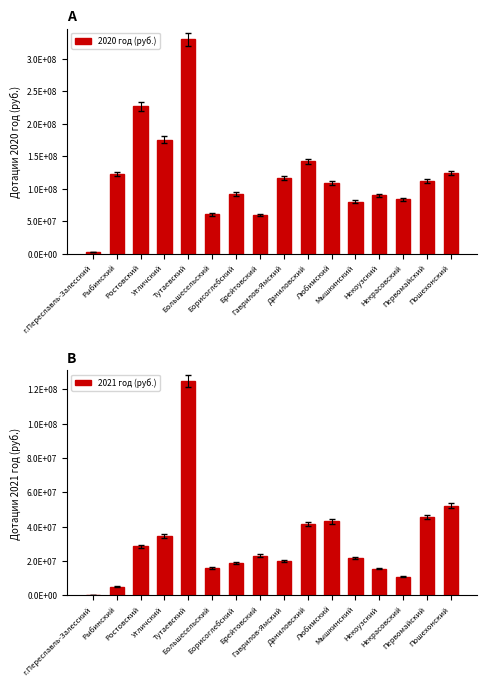

How many values in the 2020 год (руб.) series exceed 111220000?

7